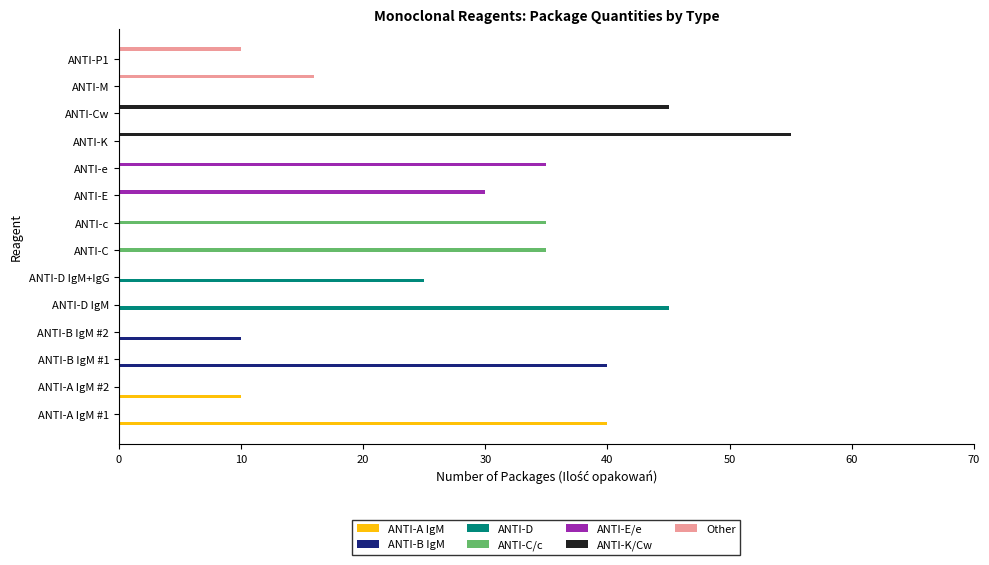

The value of ANTI-B IgM at ANTI-B IgM #2 is 10. True or false?

True